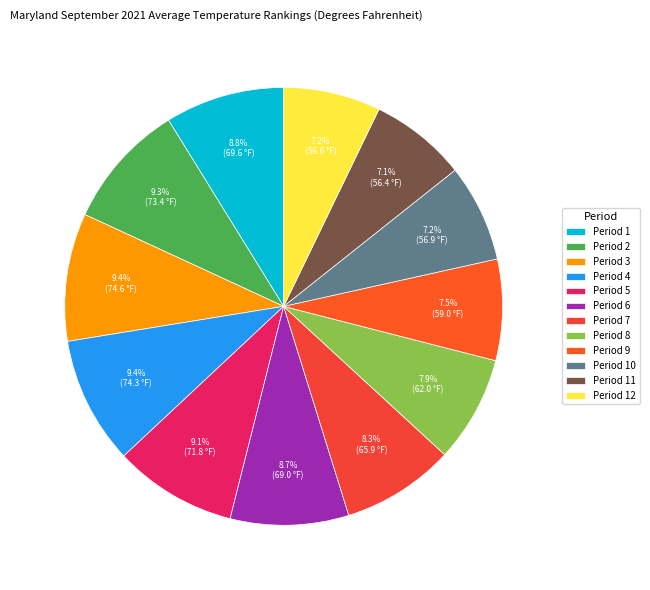

To the nearest percent, what is the average slice percentage?

8%